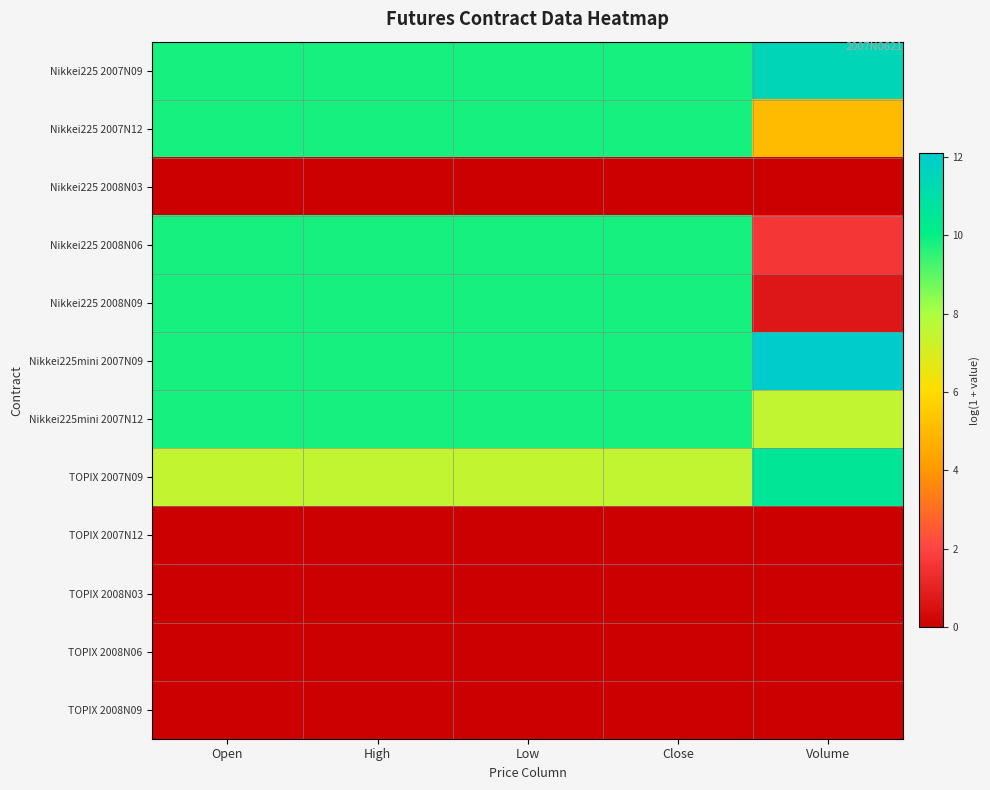

Reading right to left, list all the values displayed in this chart.

Nikkei225 2007N09: Volume=11.5	Close=9.8	Low=9.8	High=9.8	Open=9.8
Nikkei225 2007N12: Volume=5.1	Close=9.8	Low=9.8	High=9.8	Open=9.8
Nikkei225 2008N03: Volume=0.0	Close=0.0	Low=0.0	High=0.0	Open=0.0
Nikkei225 2008N06: Volume=1.6	Close=9.8	Low=9.8	High=9.8	Open=9.8
Nikkei225 2008N09: Volume=0.7	Close=9.8	Low=9.8	High=9.8	Open=9.8
Nikkei225mini 2007N09: Volume=12.1	Close=9.8	Low=9.8	High=9.8	Open=9.8
Nikkei225mini 2007N12: Volume=7.5	Close=9.8	Low=9.8	High=9.8	Open=9.8
TOPIX 2007N09: Volume=10.5	Close=7.5	Low=7.5	High=7.5	Open=7.5
TOPIX 2007N12: Volume=0.0	Close=0.0	Low=0.0	High=0.0	Open=0.0
TOPIX 2008N03: Volume=0.0	Close=0.0	Low=0.0	High=0.0	Open=0.0
TOPIX 2008N06: Volume=0.0	Close=0.0	Low=0.0	High=0.0	Open=0.0
TOPIX 2008N09: Volume=0.0	Close=0.0	Low=0.0	High=0.0	Open=0.0